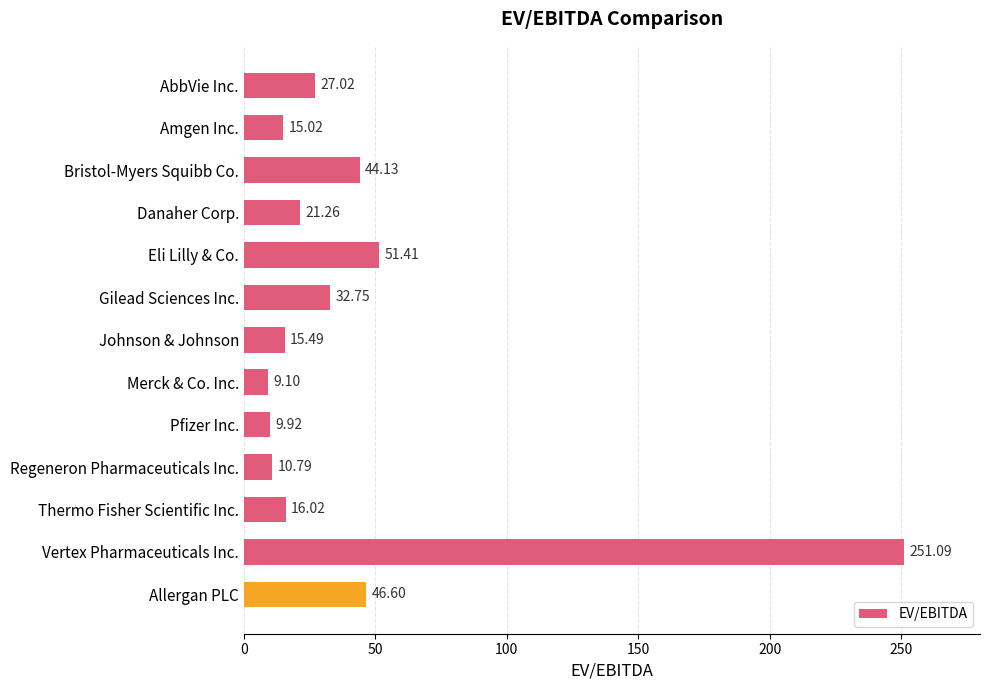

What is the label of the 7th bar from the bottom?

Johnson & Johnson